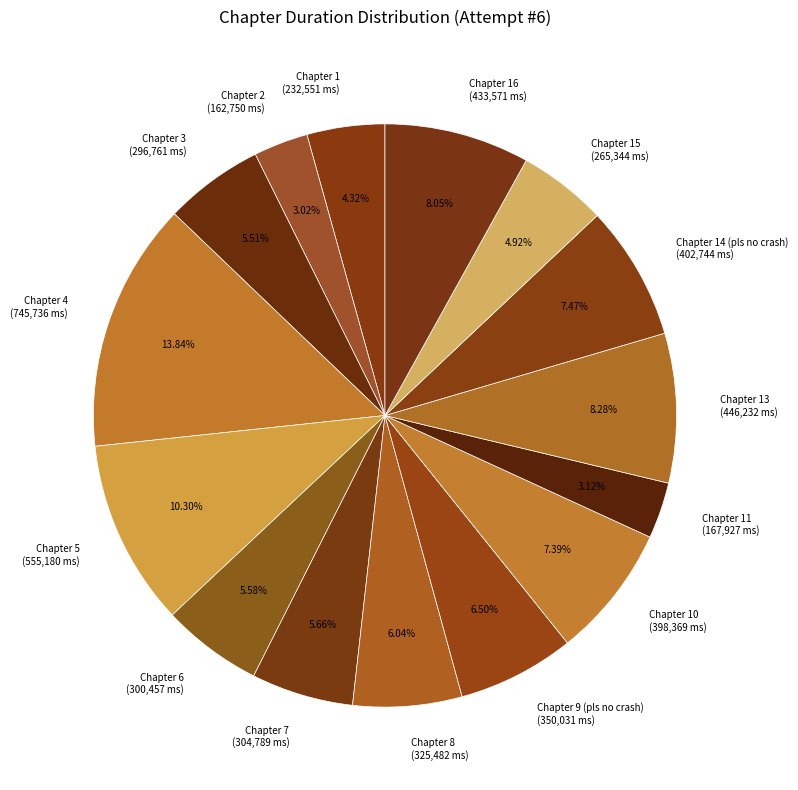

To the nearest percent, what is the difference between the largest and smallest slice percentages?

11%